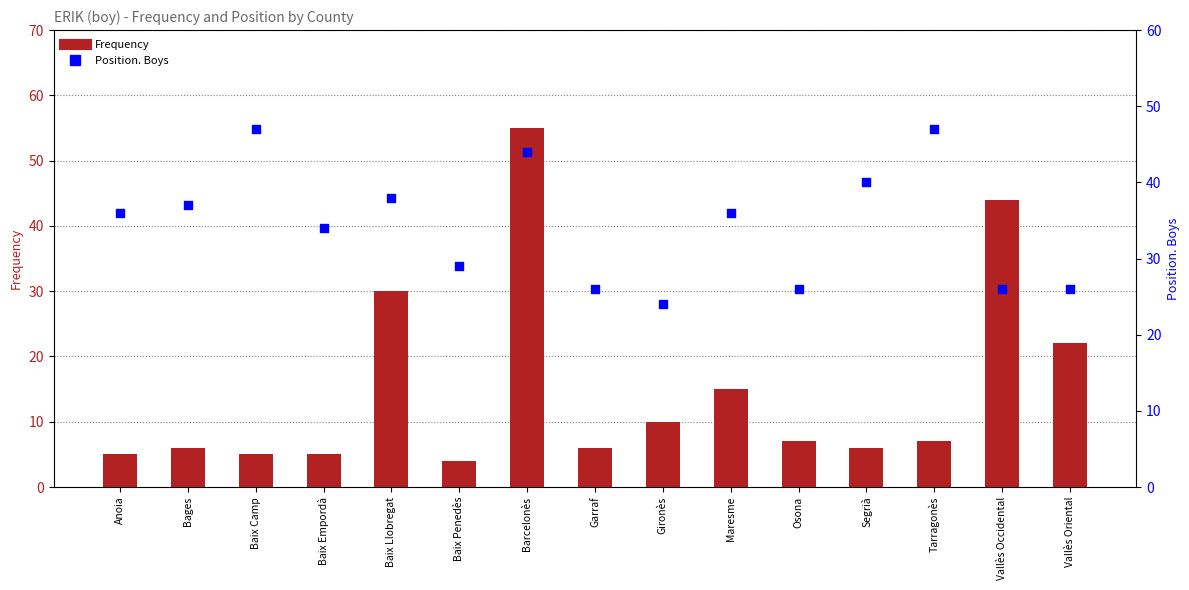

At which category is the sum across all series the highest?

Barcelonès